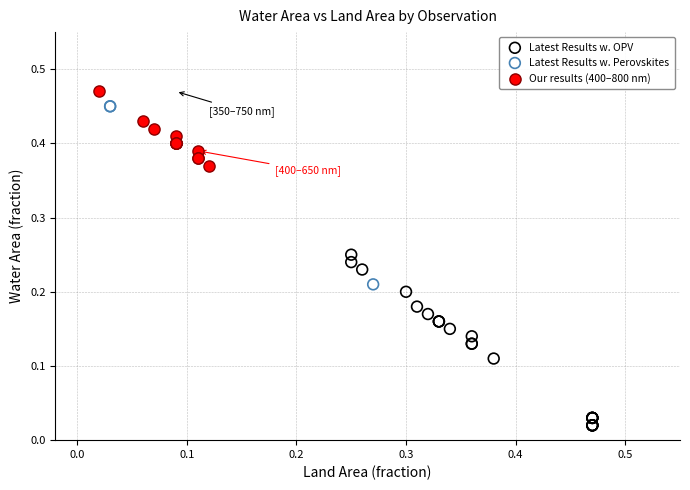

What are all the series names shown in the legend?

Latest Results w. OPV, Latest Results w. Perovskites, Our results (400–800 nm)